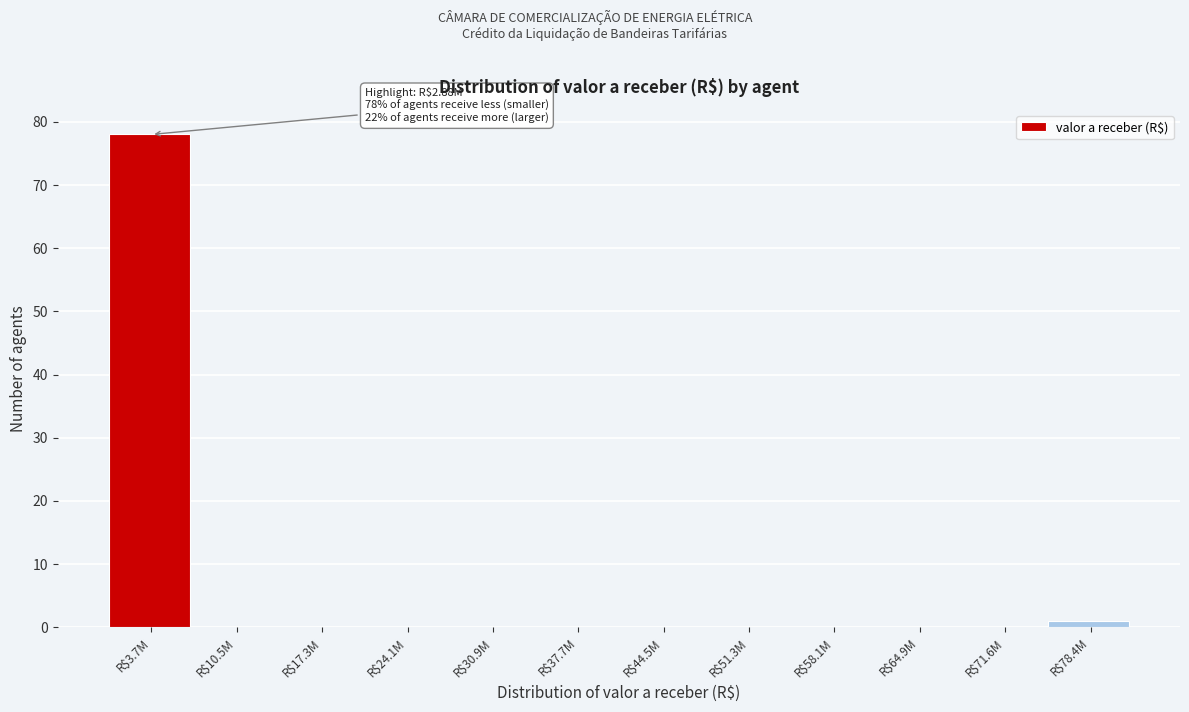

At which category does the chart reach its peak across all series?

R$3.7M